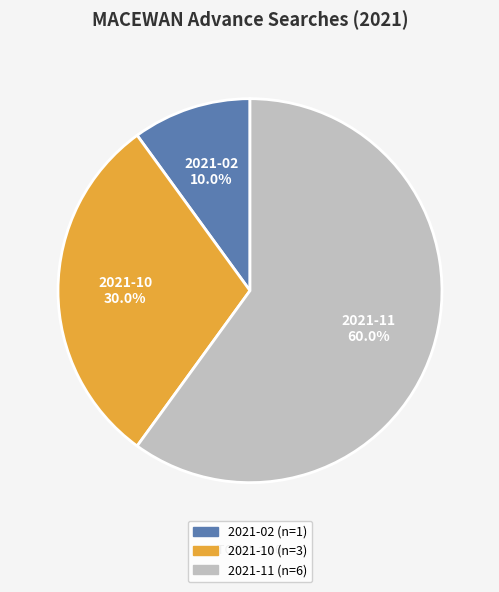

Count the number of slices in the pie.

3